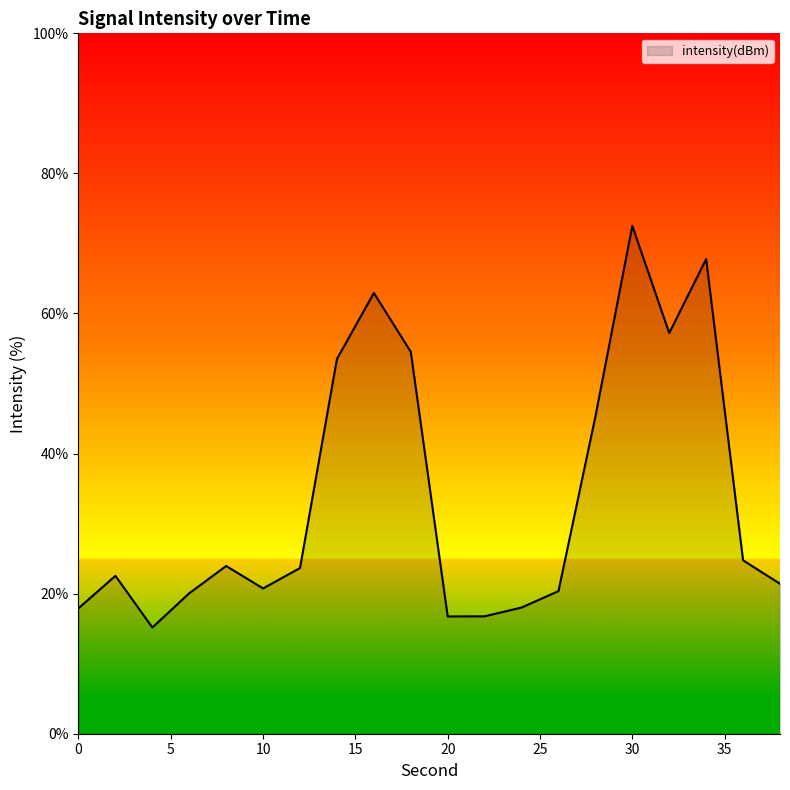

What is the minimum value shown in the chart?

15.2